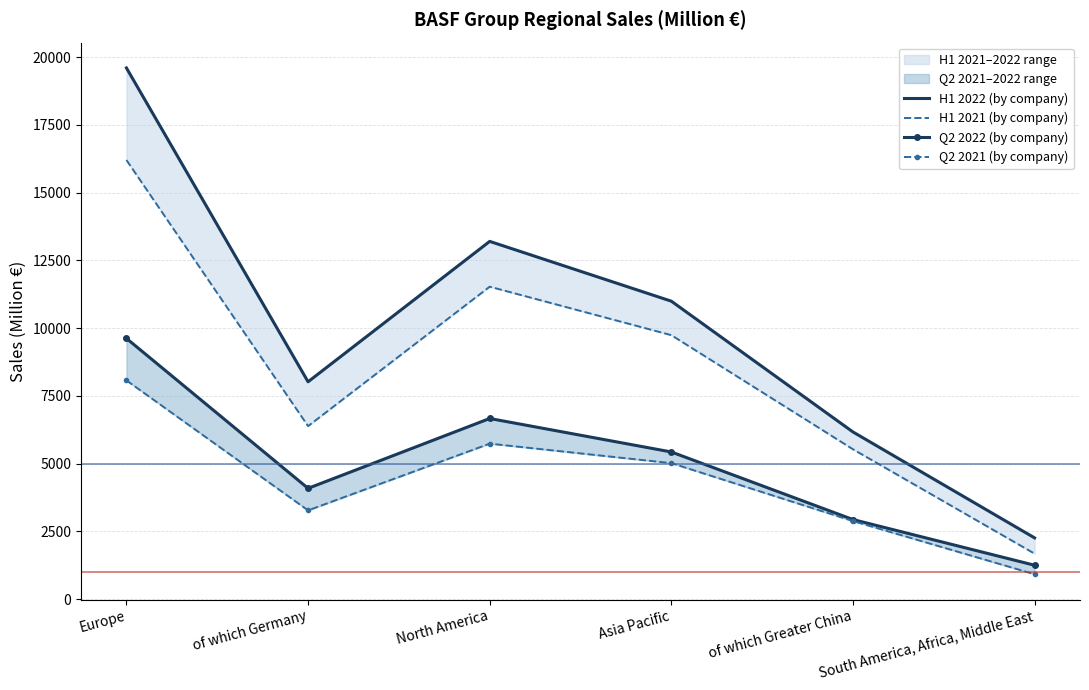

What is the value of the Q2 2021 (by company) point at the 4th from the left?

5020